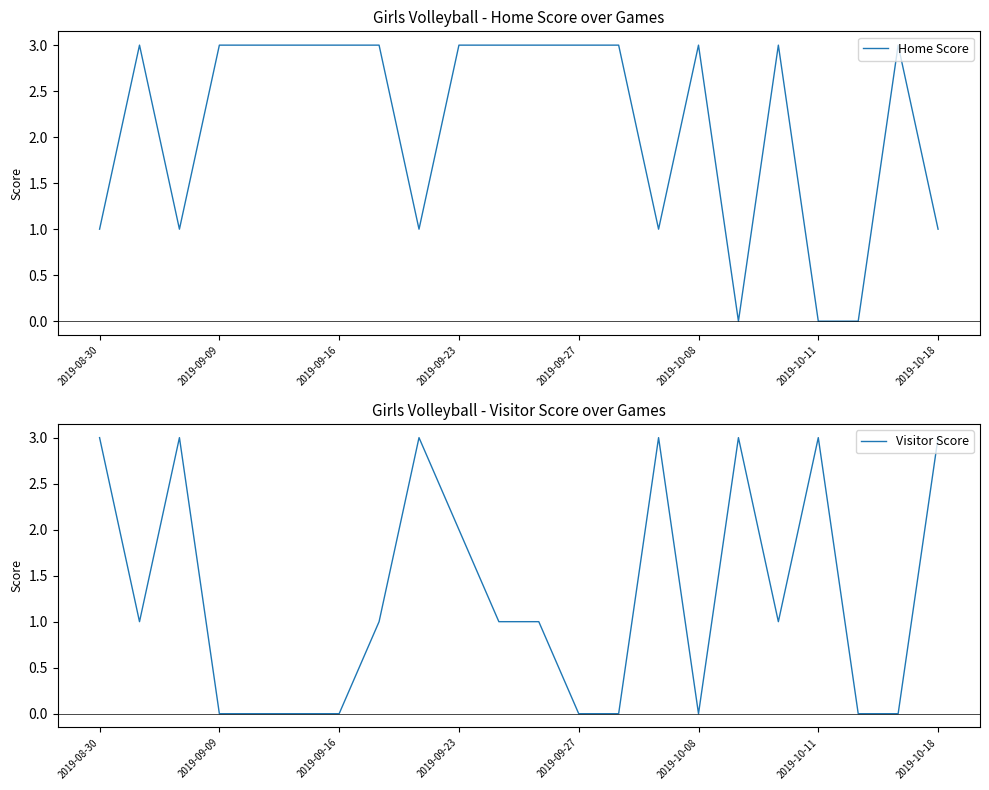

The value of Home Score at 2019-10-18 is 2. True or false?

False